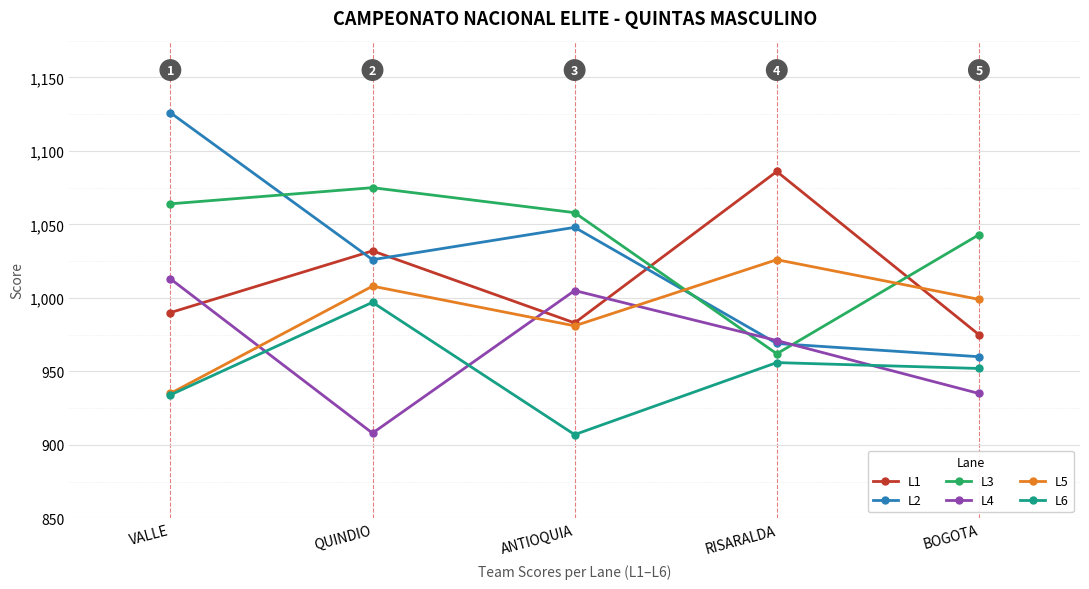

What is the spread (max minus min) of values at RISARALDA?

130